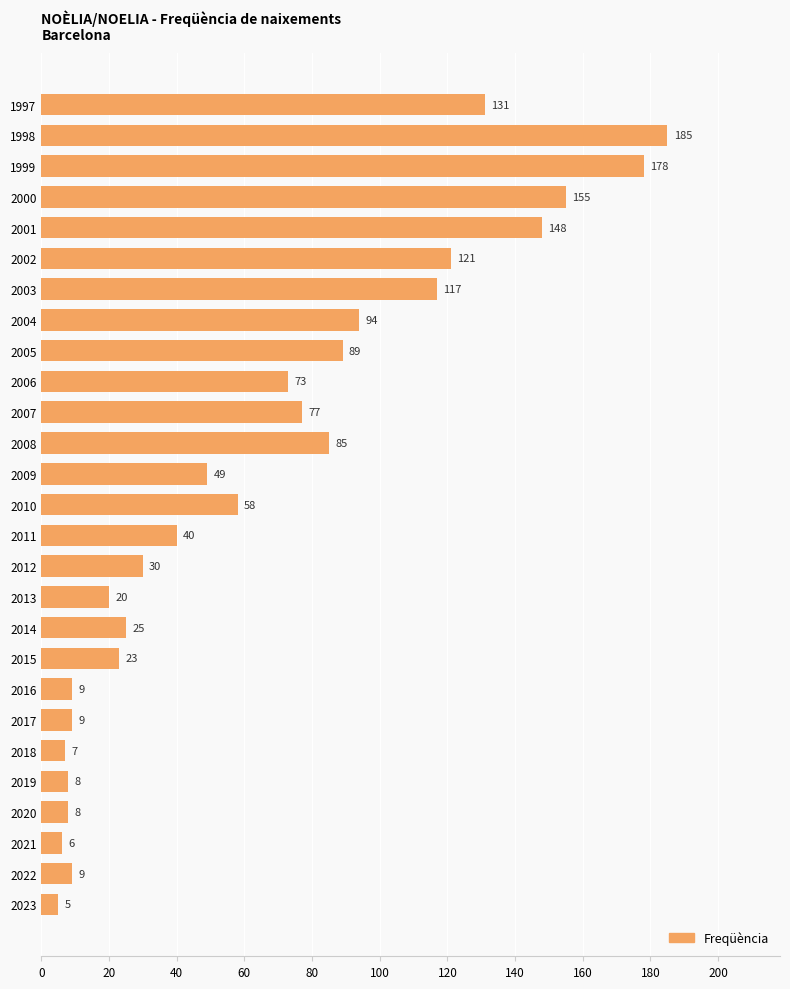

Which label corresponds to the smallest value in the chart?

2023